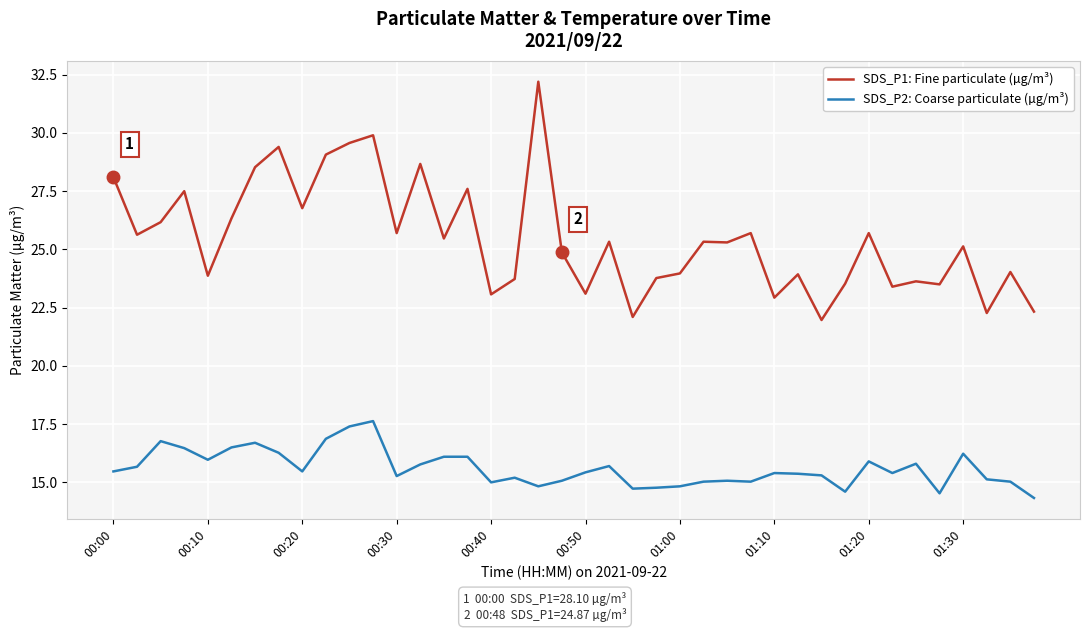

List the series in order of their peak value, lowest first.

SDS_P2: Coarse particulate (µg/m³), SDS_P1: Fine particulate (µg/m³)